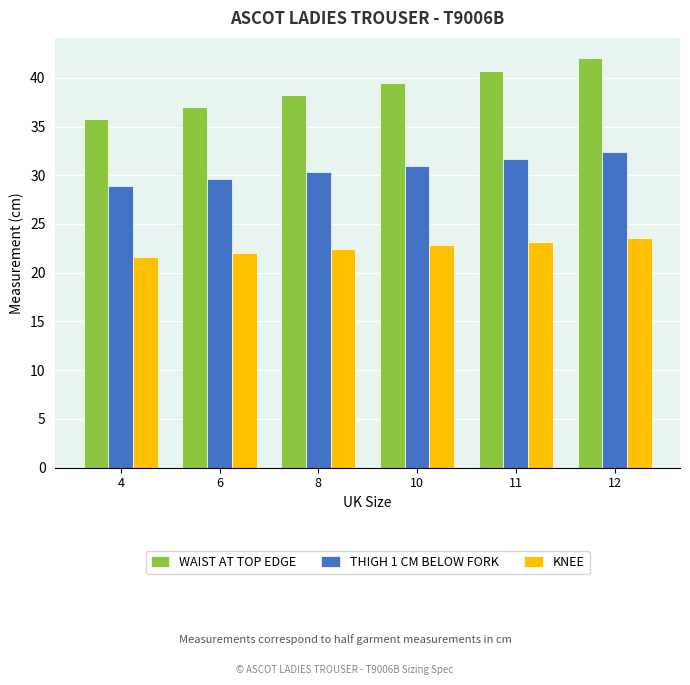

Is it true that THIGH 1 CM BELOW FORK equals 10.8 at 11?

False